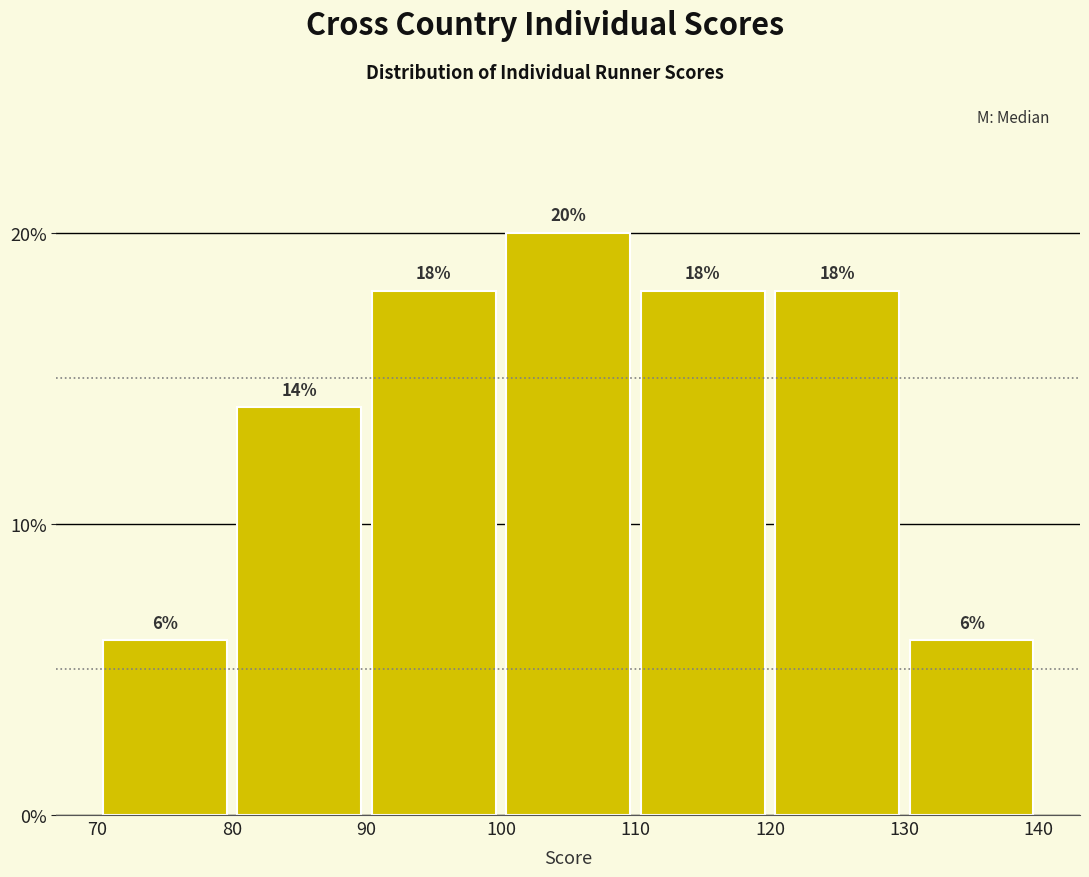

Reading left to right, transcribe this chart: for each bar, give the range it covers on the x-axis and its height.

70 to 80: 6
80 to 90: 14
90 to 100: 18
100 to 110: 20
110 to 120: 18
120 to 130: 18
130 to 140: 6